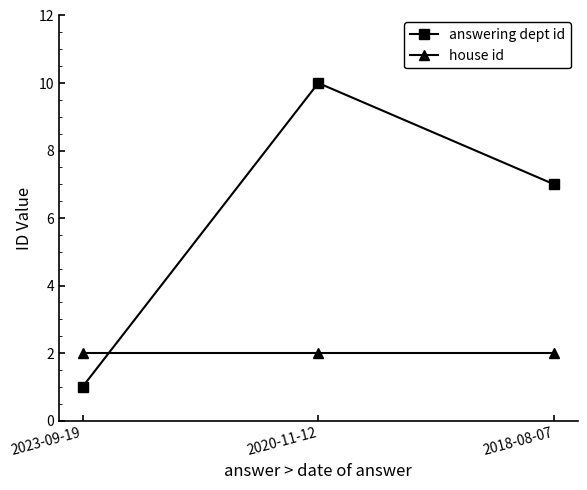

What is the label of the 1st point from the left?

2023-09-19